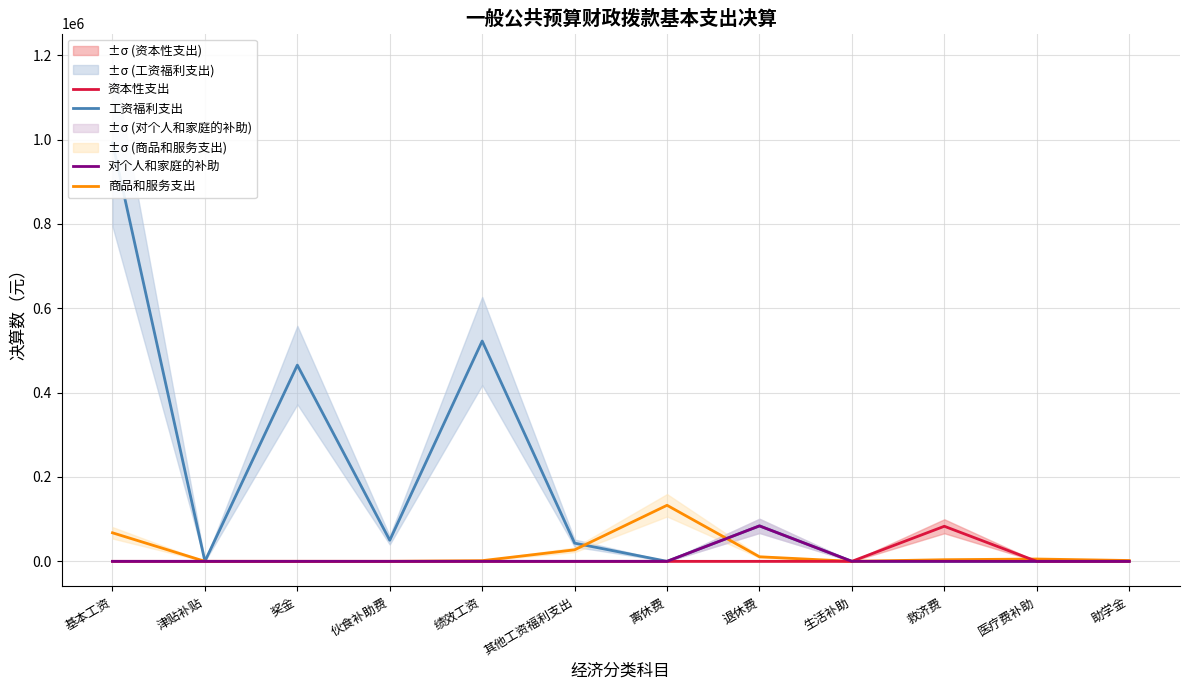

What is the label of the 11th point from the right?

津贴补贴